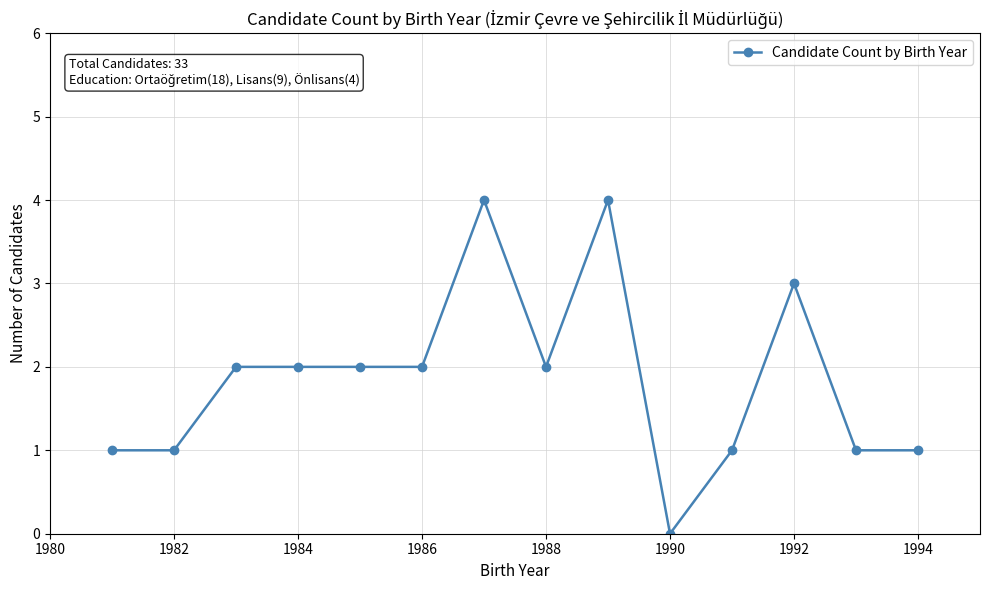

What is the difference between the maximum and minimum values?

4